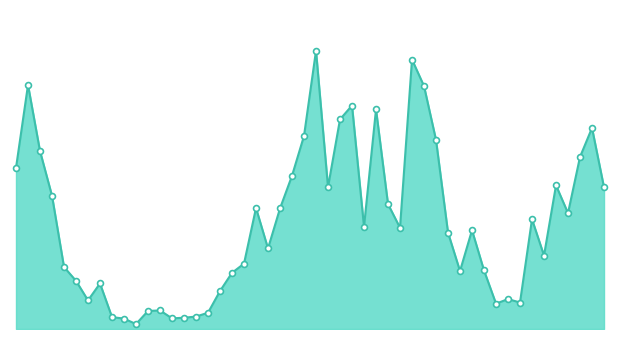

Is this an area chart (filled region under the line)?

Yes